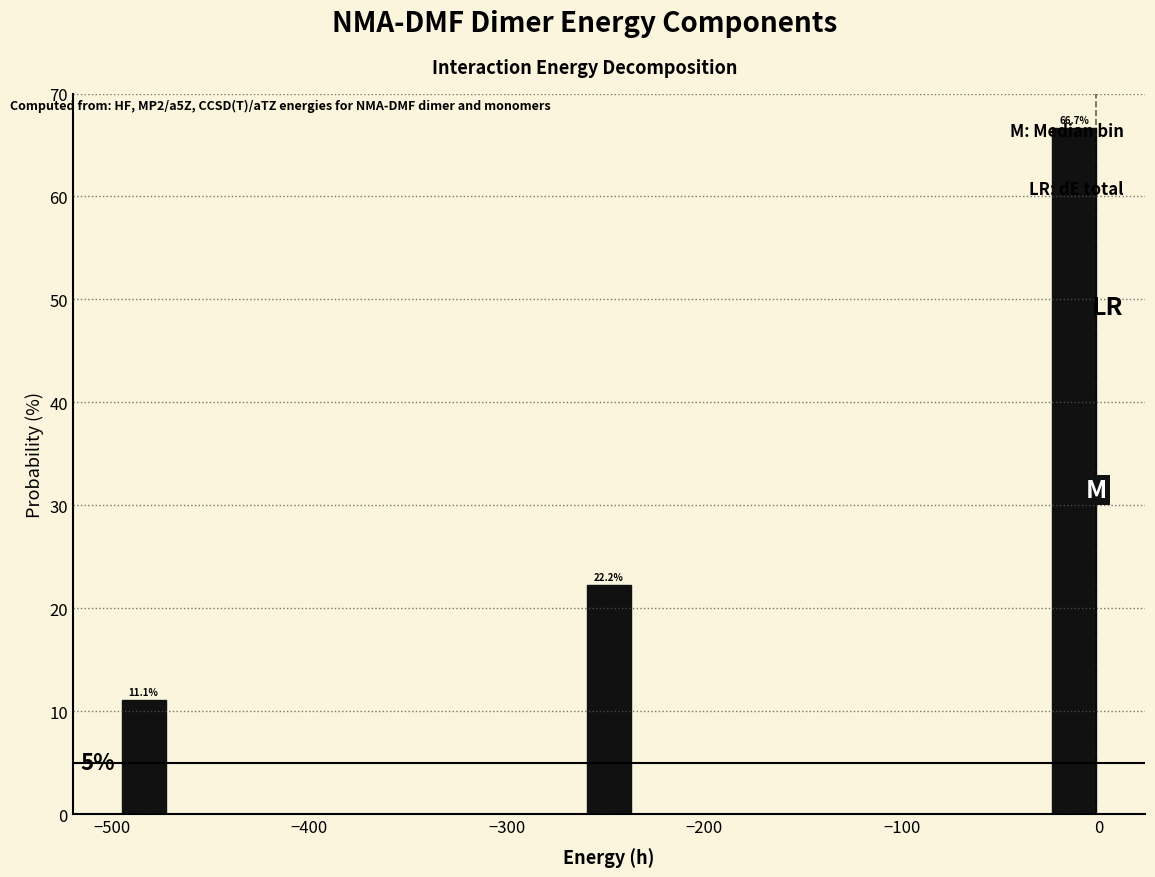

Around what value on the x-axis is the tallest bar? Give the approximate position of its centre, as read against the axis.

-10